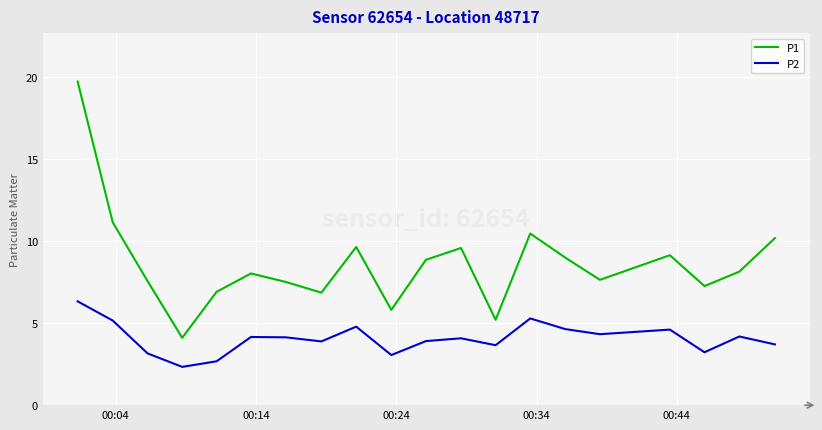

True or false: P1 and P2 cross at least once.

False